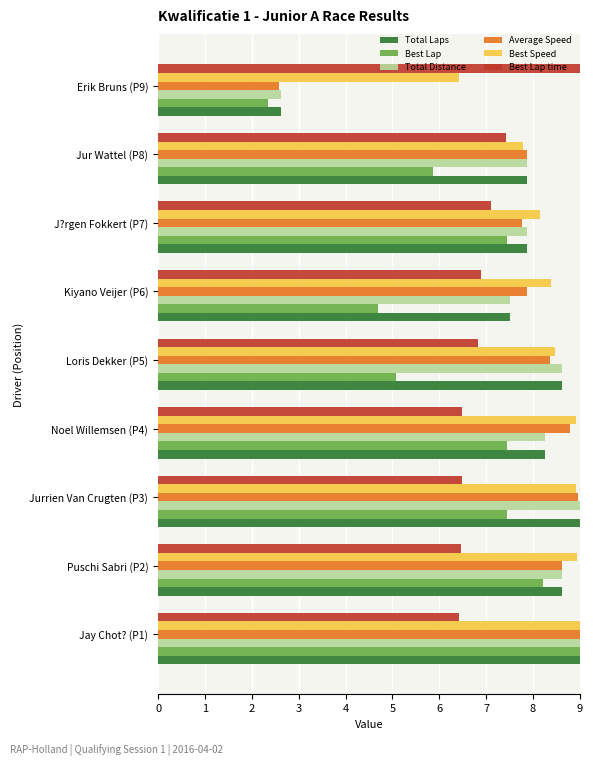

At which label does Average Speed reach its minimum?

Erik Bruns (P9)